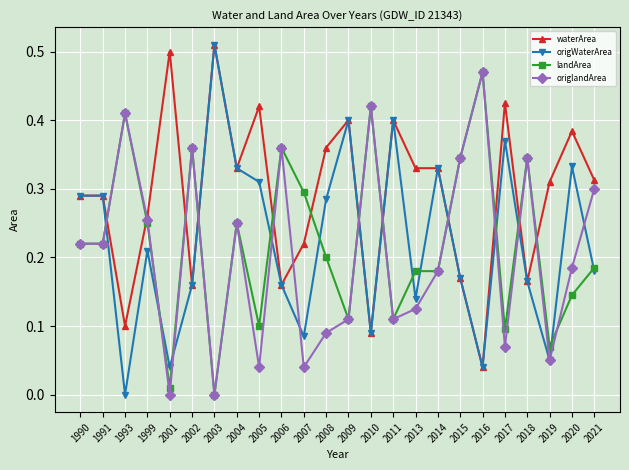

Which series has the largest range (max minus min)?

origWaterArea